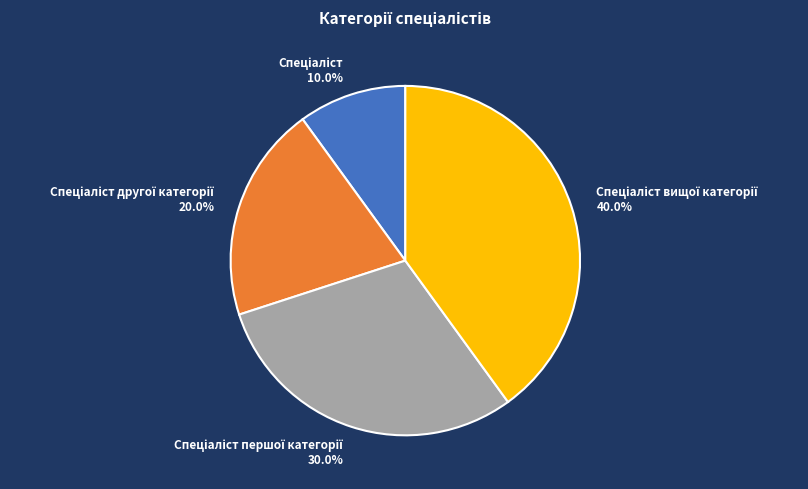

How many segments does this pie chart have?

4